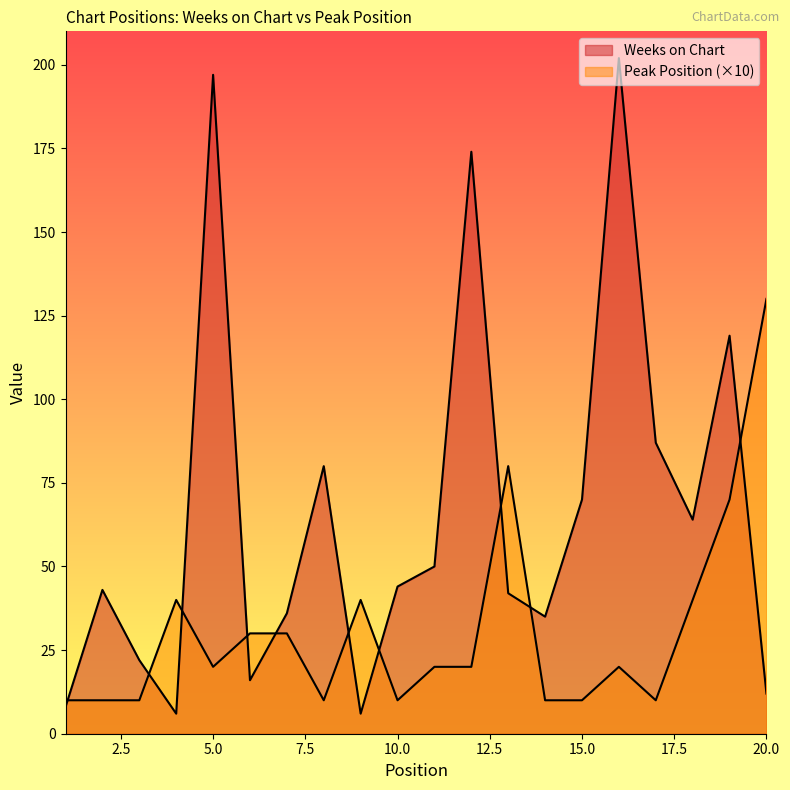

Reading left to right, extract all data points from this chart.

Weeks on Chart: 8	43	22	6	197	16	36	80	6	44	50	174	42	35	70	202	87	64	119	12
Peak Position: 10	10	10	40	20	30	30	10	40	10	20	20	80	10	10	20	10	40	70	130